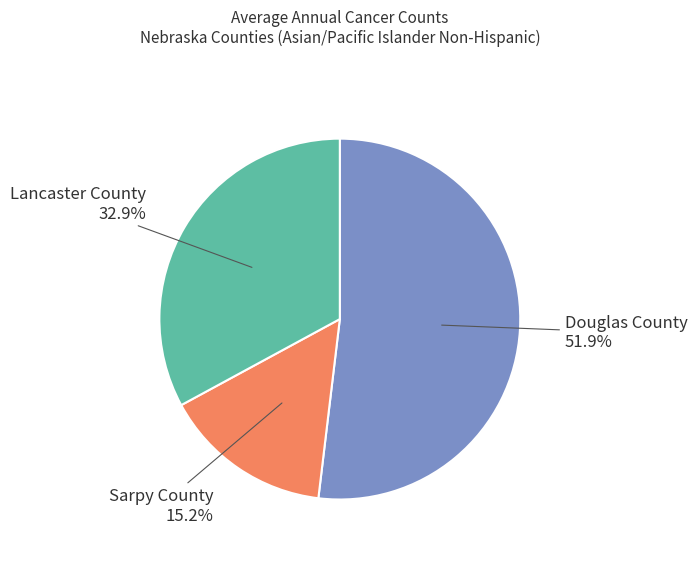

Count the number of slices in the pie.

3